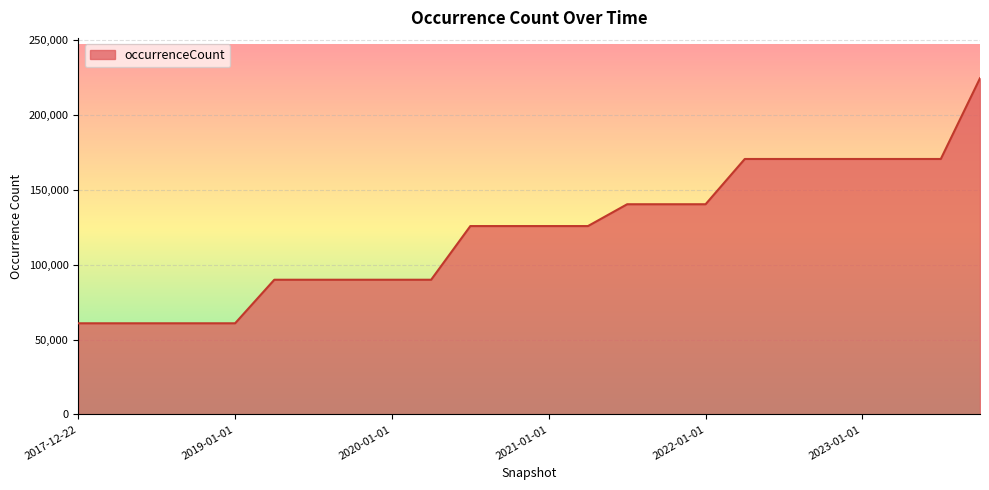

How many series are shown in this chart?

1